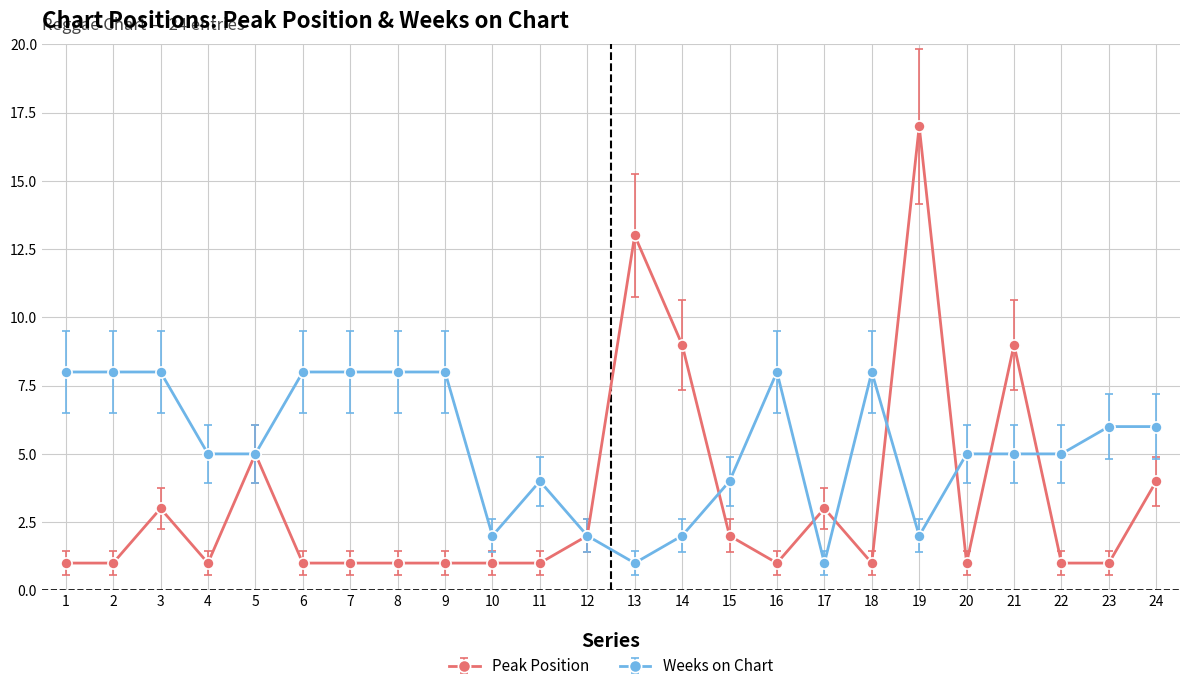

Rank the series by their average value, from highest to lowest.

Weeks on Chart, Peak Position